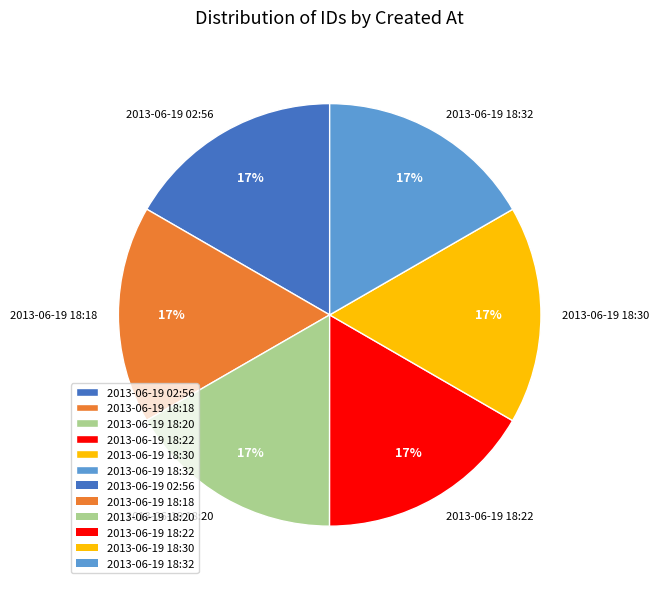

To the nearest percent, what percentage of the pie is 2013-06-19 18:30?

17%